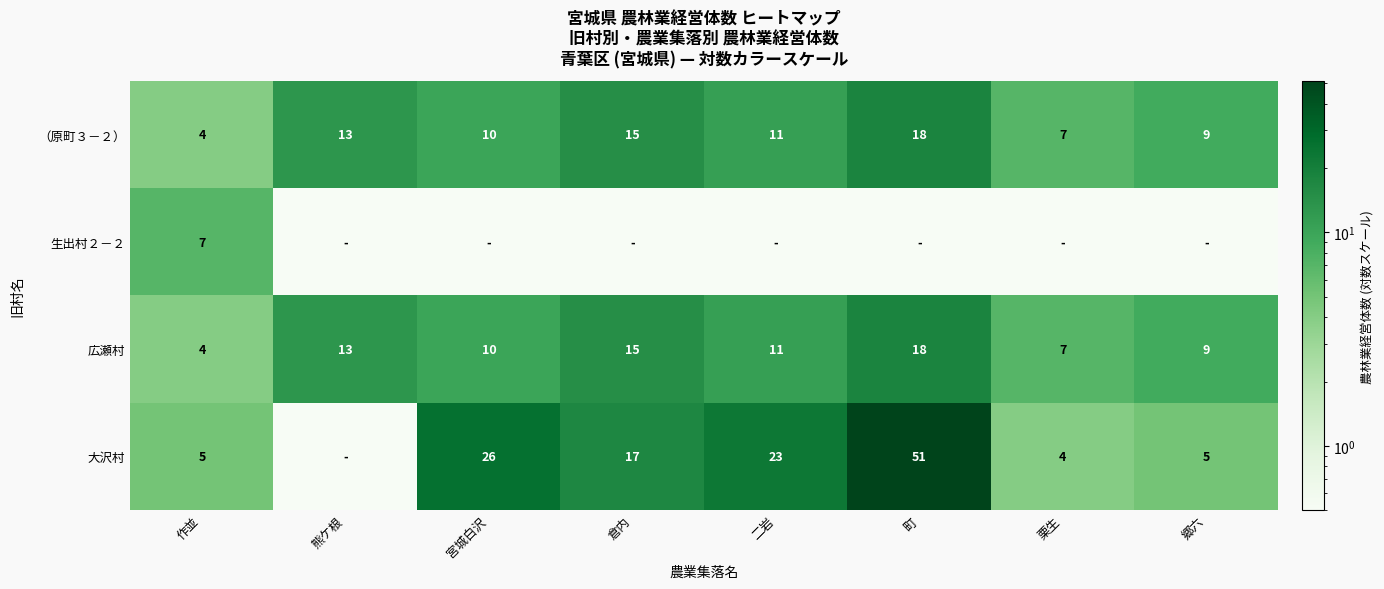

Which category has the lowest value in the （原町３－２） series?

作並